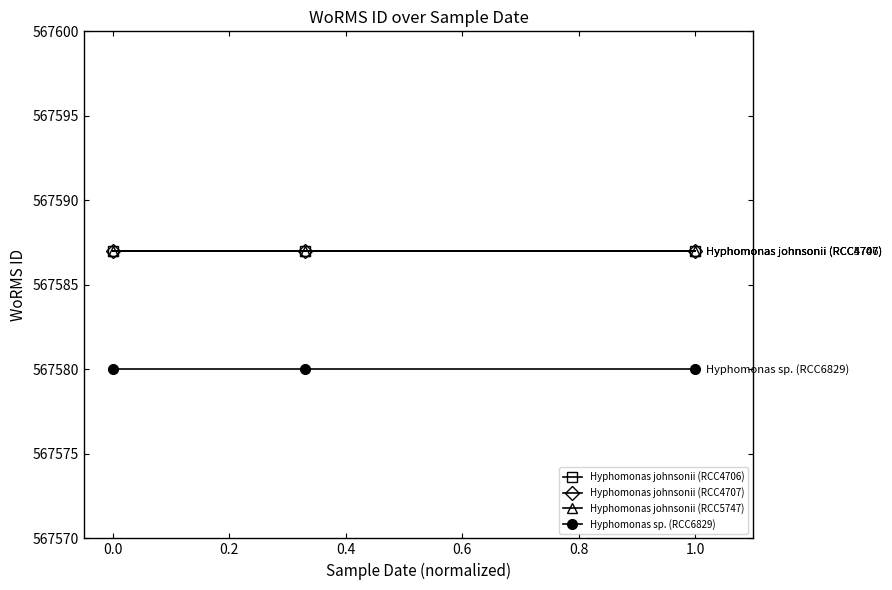

Reading left to right, what are all the values shown in this chart?

Hyphomonas johnsonii (RCC4706): 567587	567587	567587
Hyphomonas johnsonii (RCC4707): 567587	567587	567587
Hyphomonas johnsonii (RCC5747): 567587	567587	567587
Hyphomonas sp. (RCC6829): 567580	567580	567580